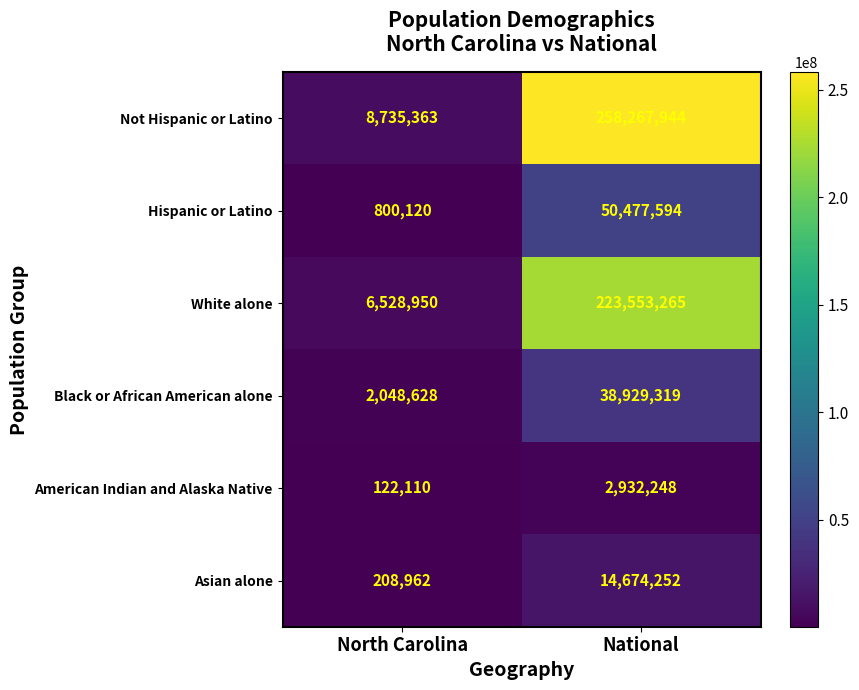

Reading right to left, extract all data points from this chart.

Not Hispanic or Latino: 258267944	8735363
Hispanic or Latino: 50477594	800120
White alone: 223553265	6528950
Black or African American alone: 38929319	2048628
American Indian and Alaska Native: 2932248	122110
Asian alone: 14674252	208962